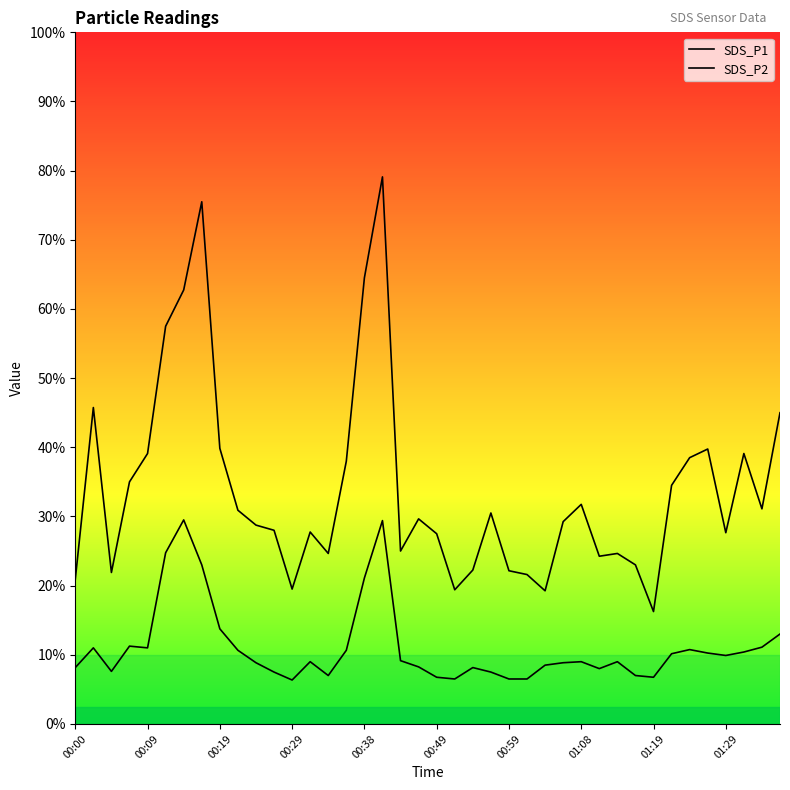

What are all the series names shown in the legend?

SDS_P1, SDS_P2